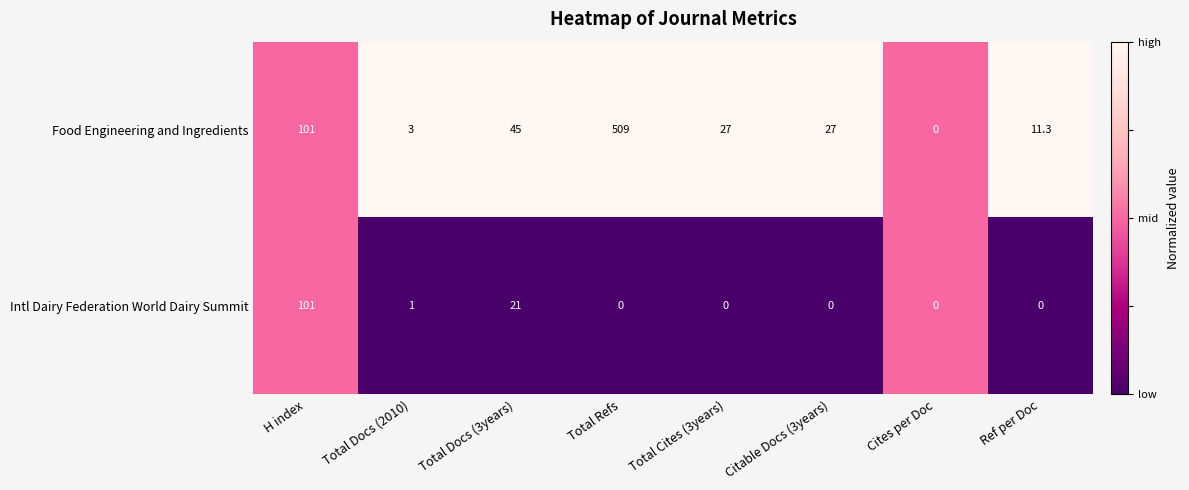

At which label does Food Engineering and Ingredients first exceed 27?

H index